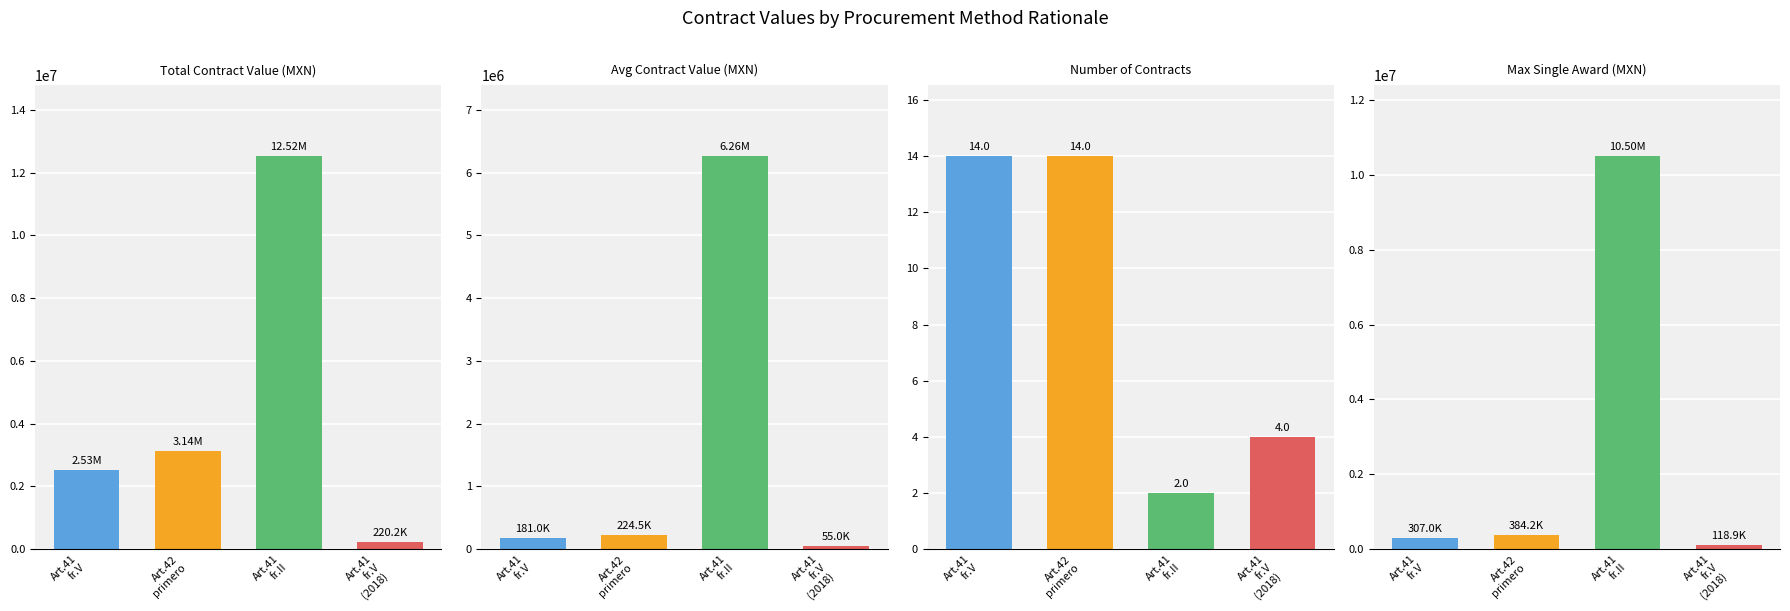

At how many categories does at least one series exceed 3513169?

1